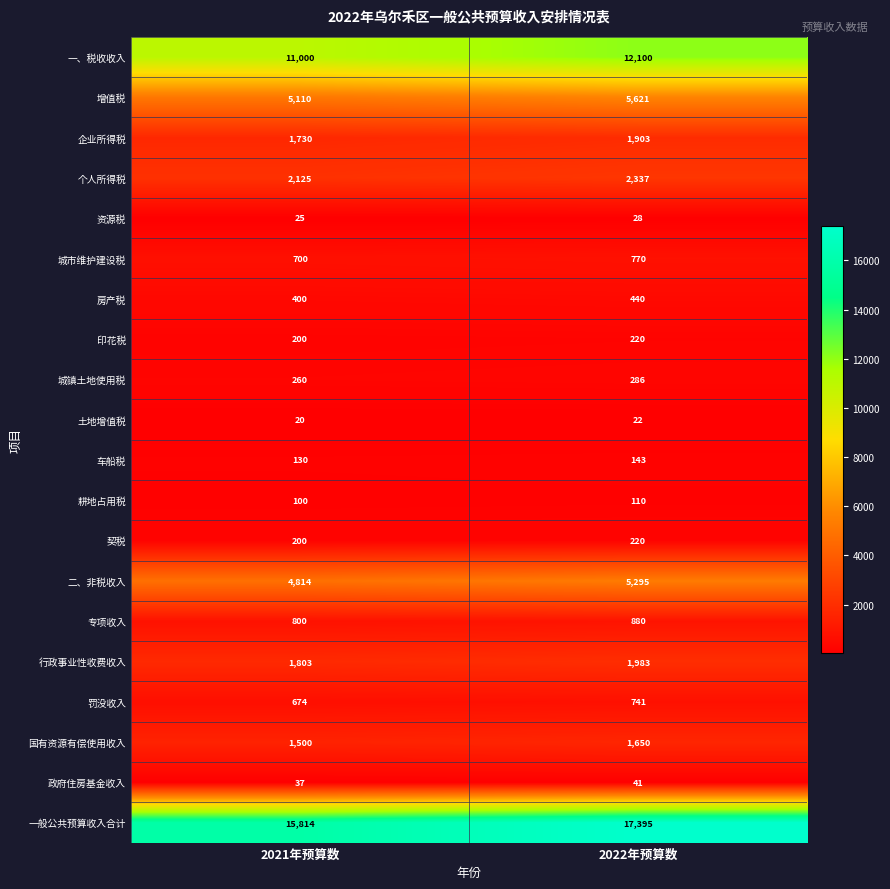

Which label corresponds to the largest value in the chart?

2022年预算数